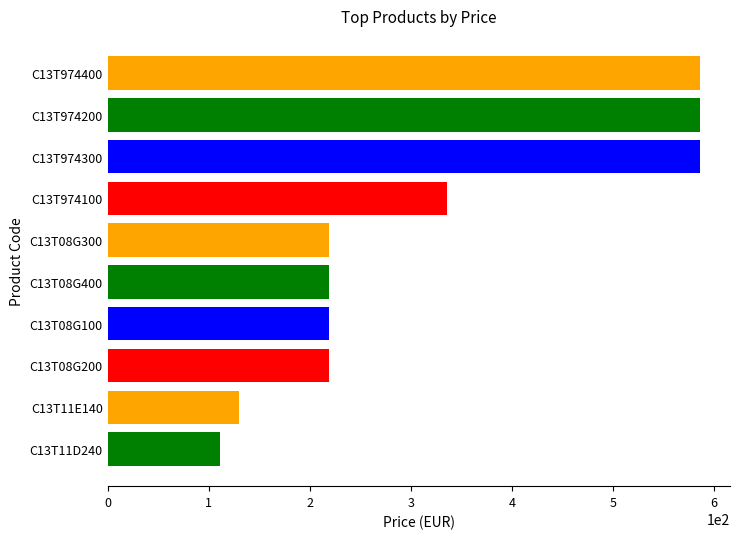

Where is the data nearest to the value 348?

C13T974100